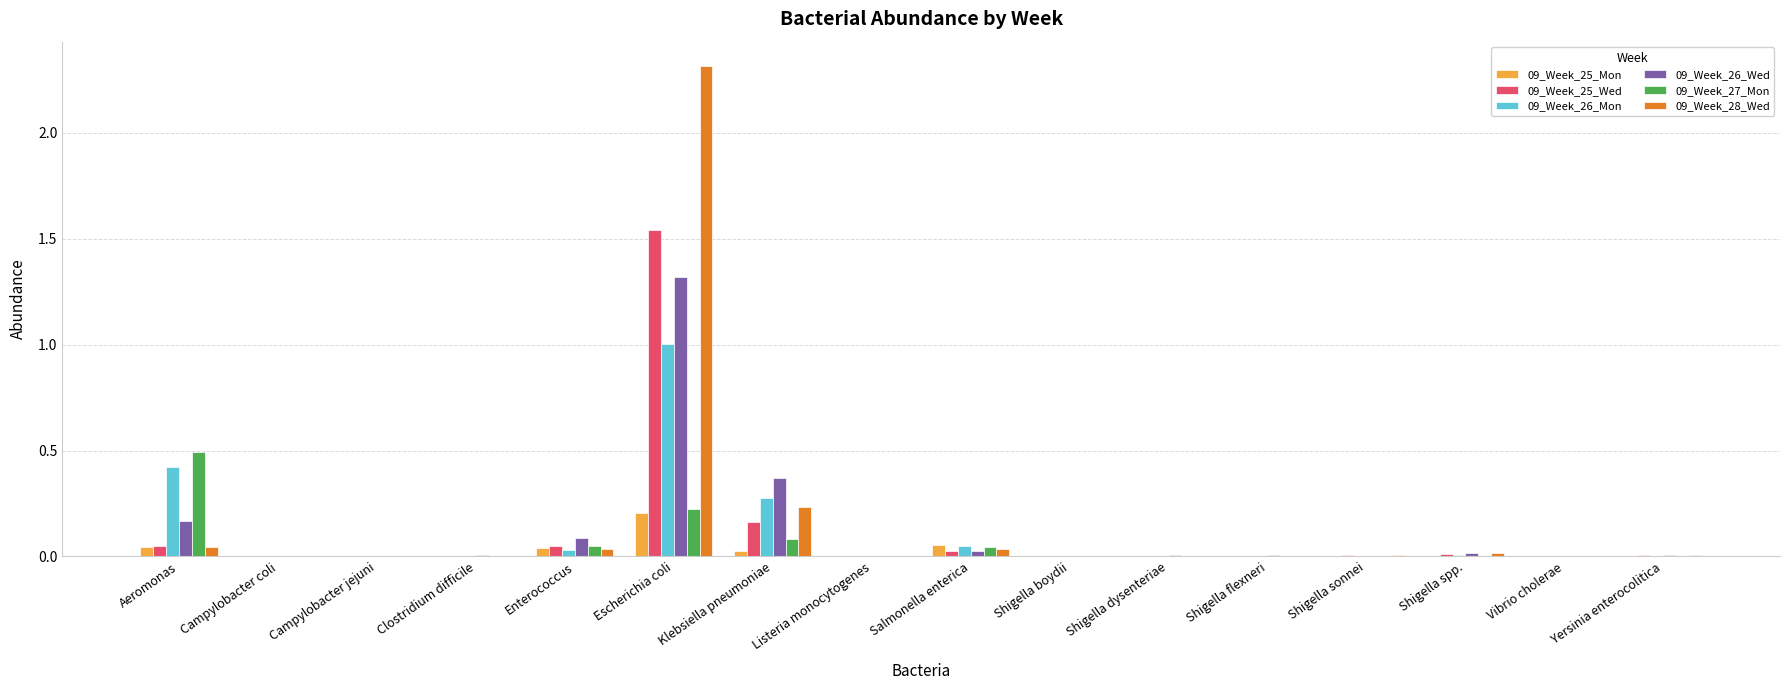

Is the value of 09_Week_28_Wed at Shigella sonnei greater than the value of 09_Week_26_Mon at Aeromonas?

No